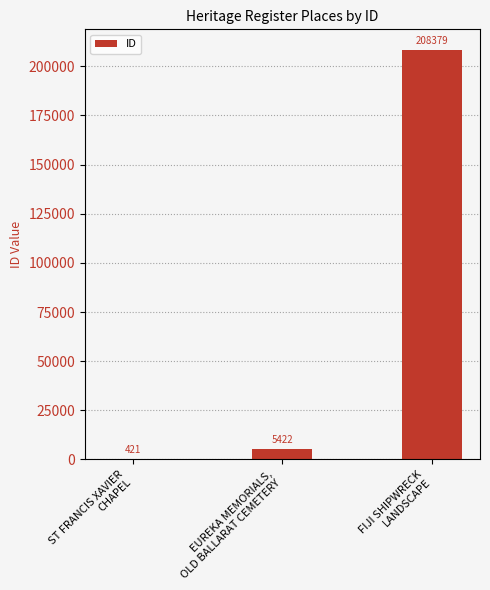

Between ST FRANCIS XAVIER
CHAPEL and FIJI SHIPWRECK
LANDSCAPE, which is larger?

FIJI SHIPWRECK
LANDSCAPE